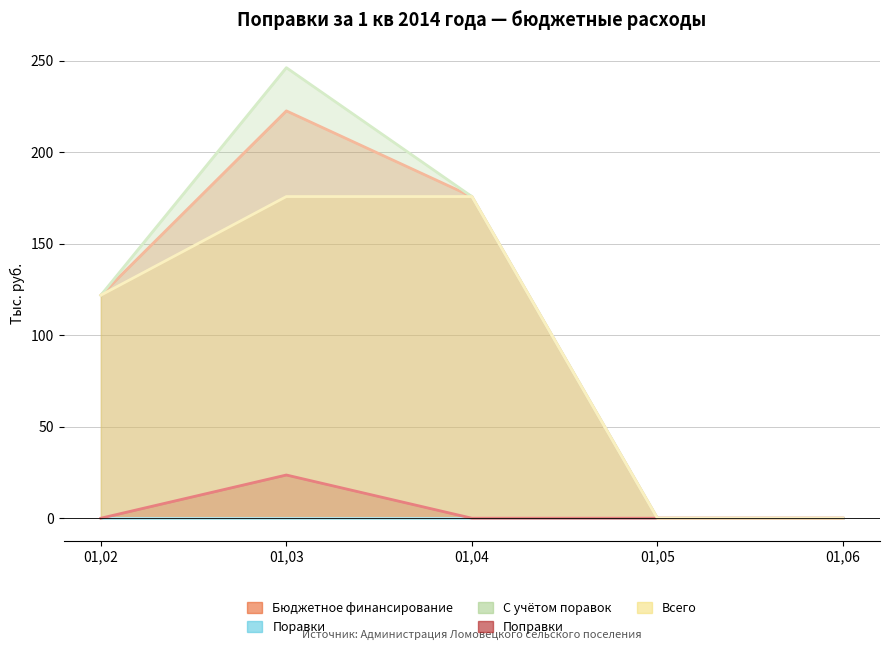

What is the greatest value displayed?

246.1